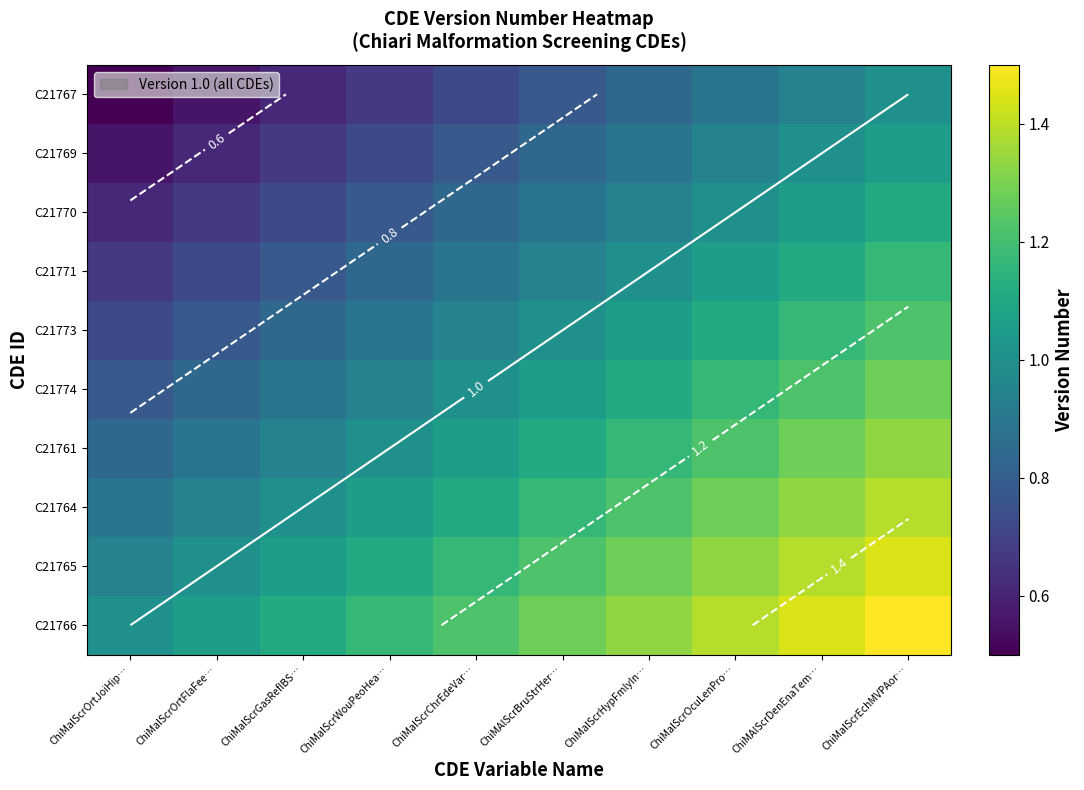

What is the average value of the C21764 series?

1.1